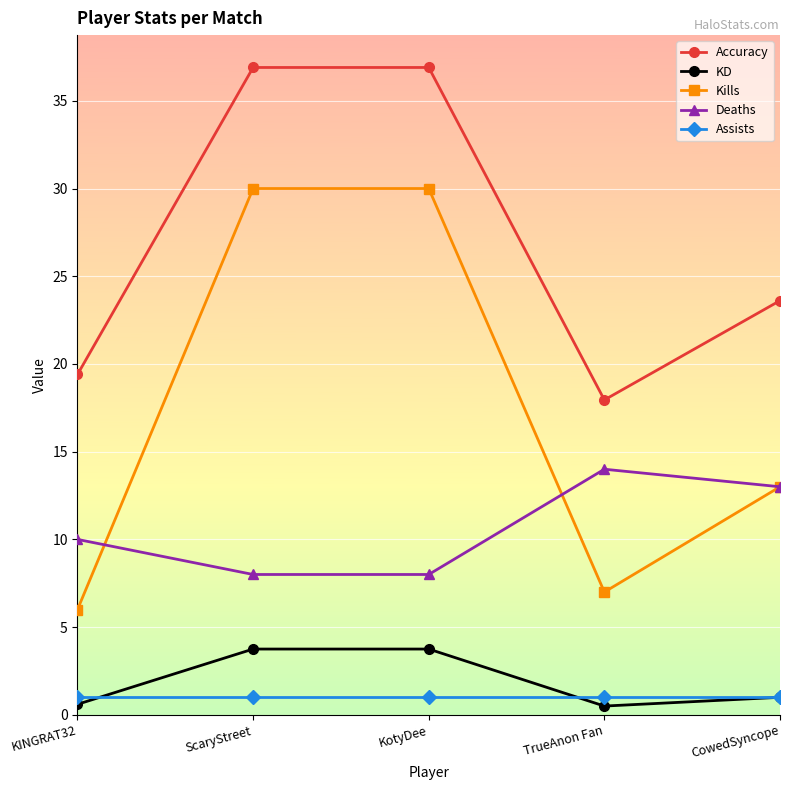

Which series changed the most between KINGRAT32 and KotyDee?

Kills